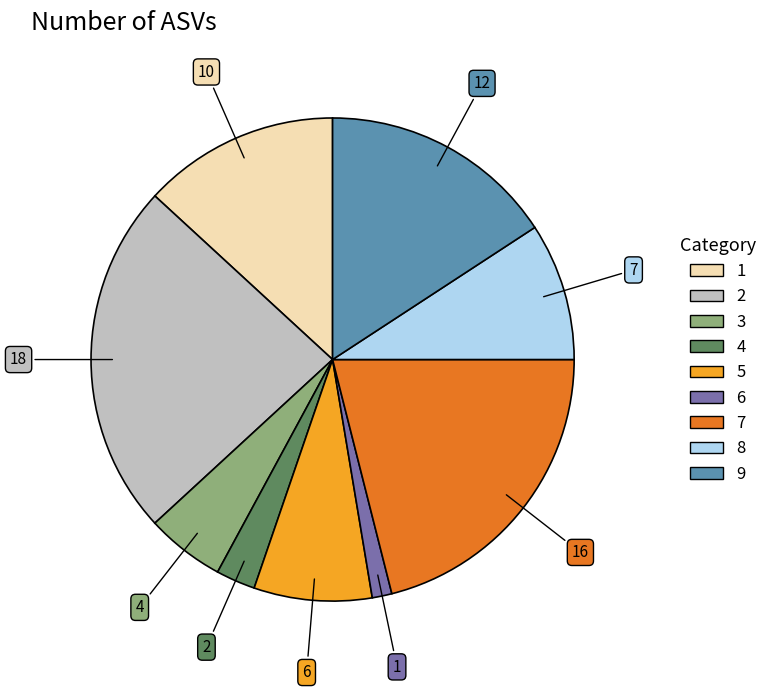

Is there any slice that represents more than half of the pie?

No